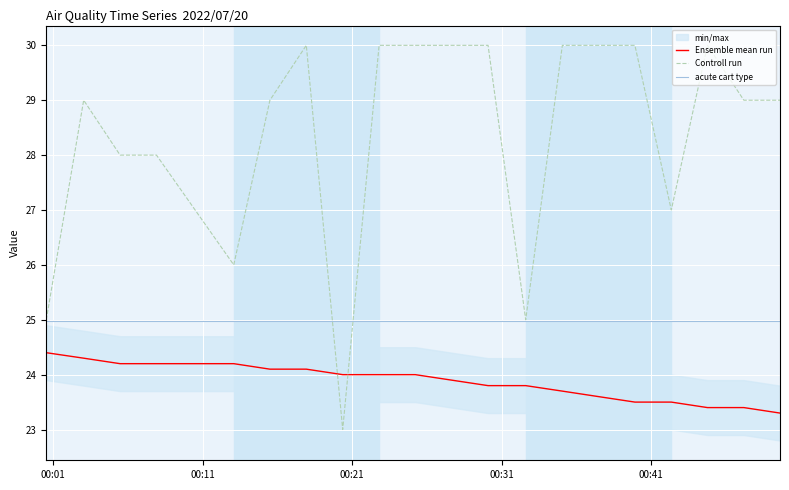

Which series has the largest total across all categories?

Controll run